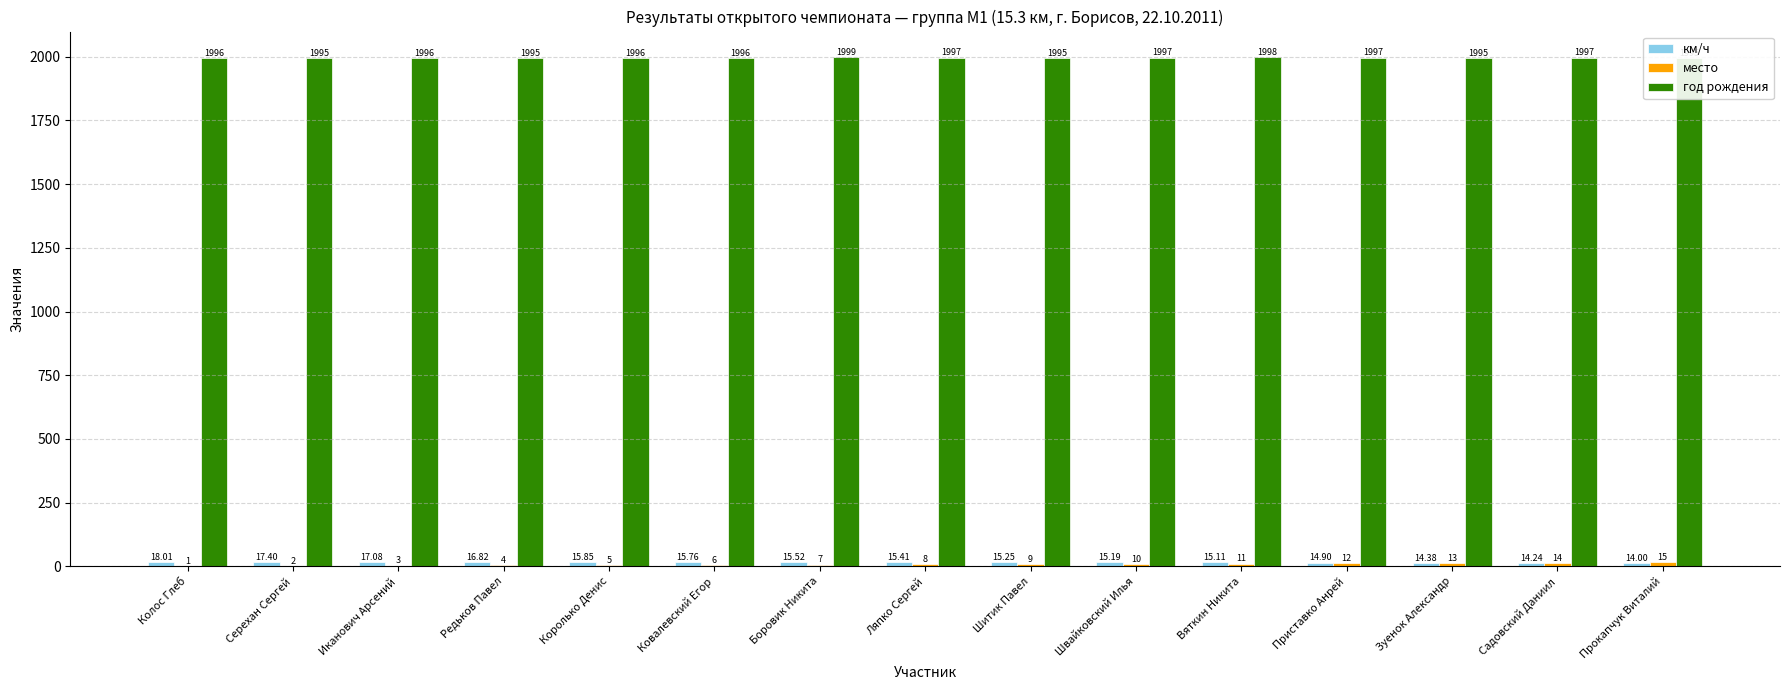

How many bars are there in each group?

3